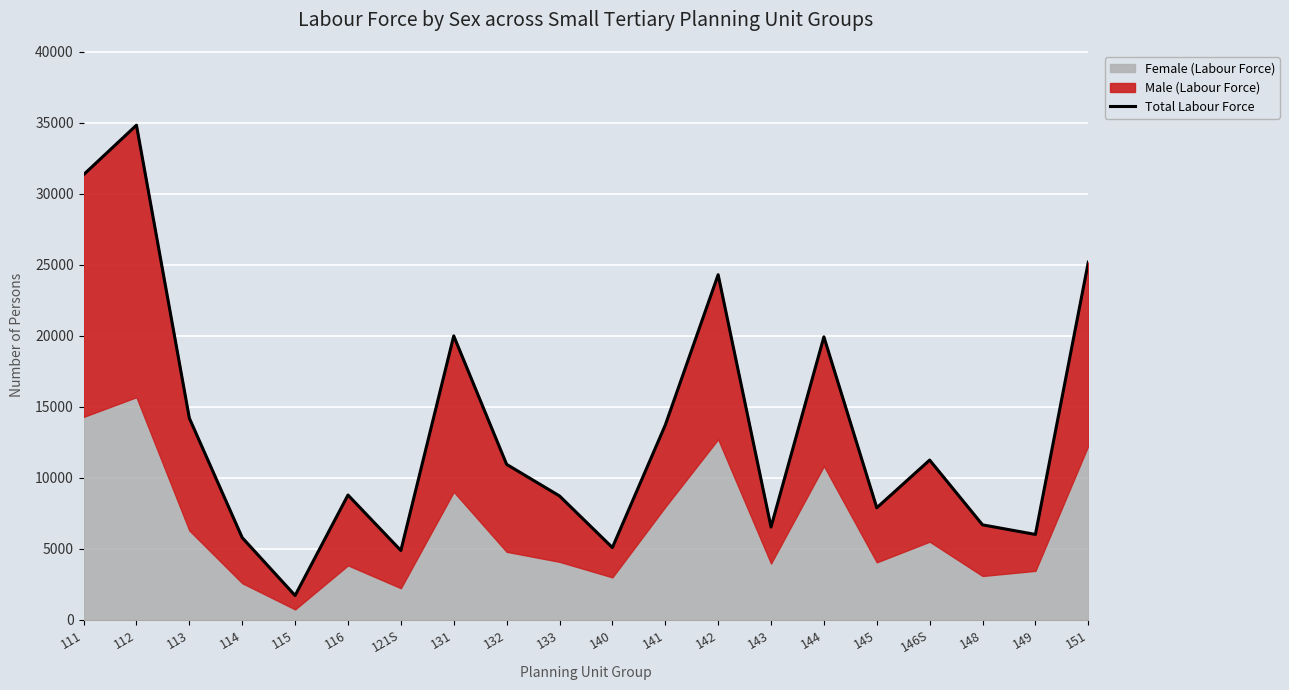

What is the difference between the maximum and second lowest values?

29945